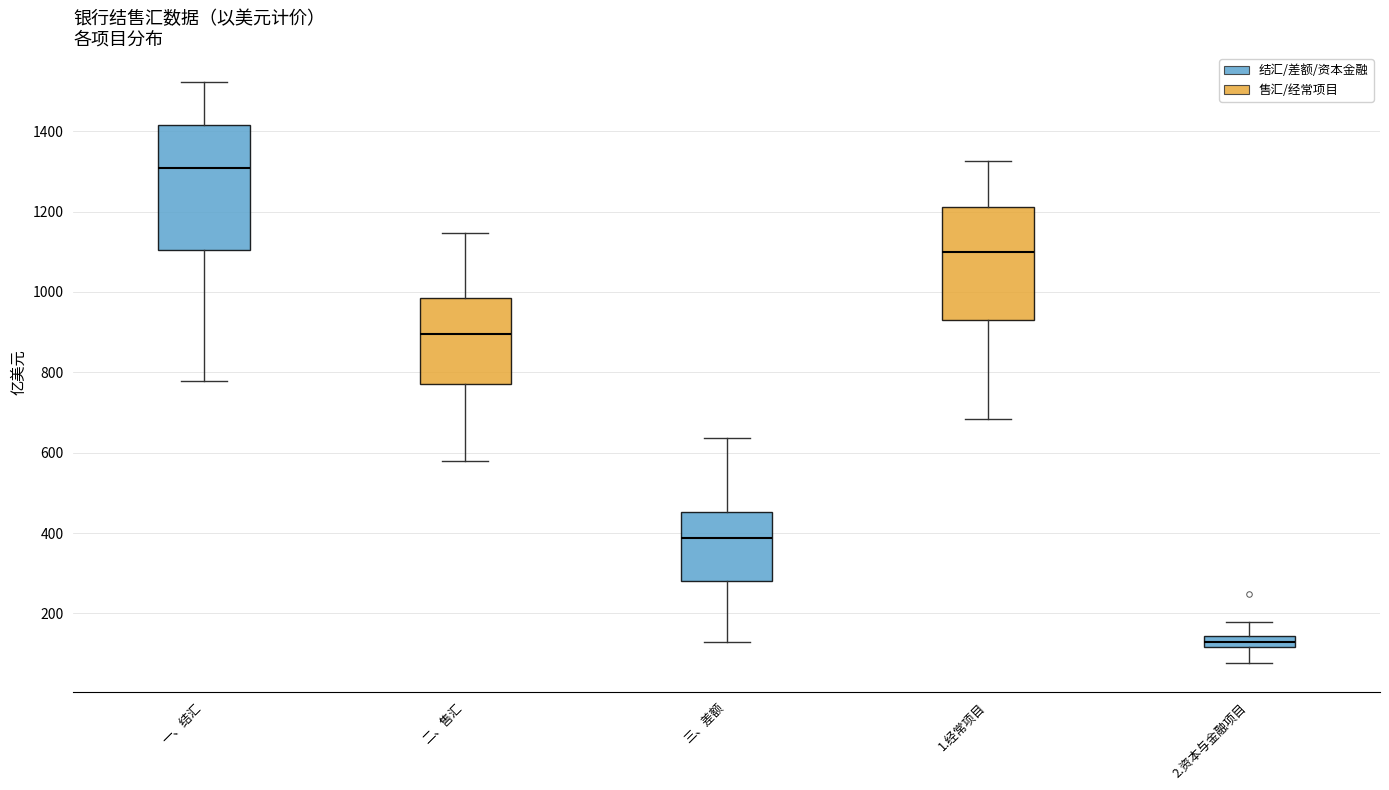

Which box is the tallest, from its lower edge to its upper edge?

一、结汇